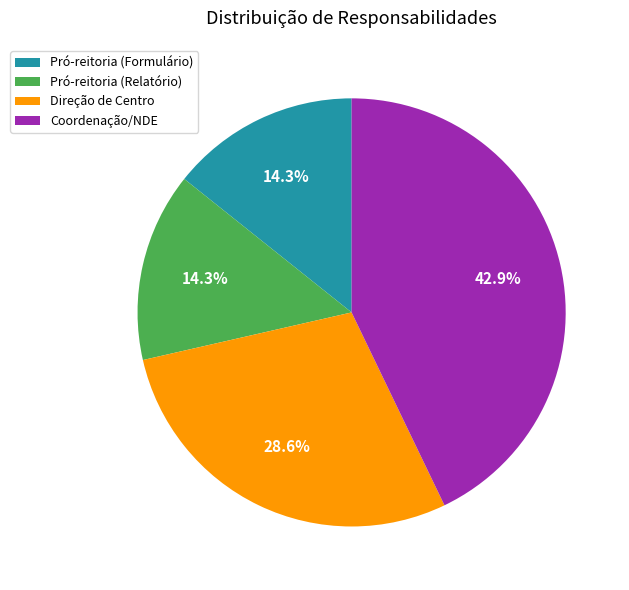

Which slice is the largest?

Coordenação/NDE